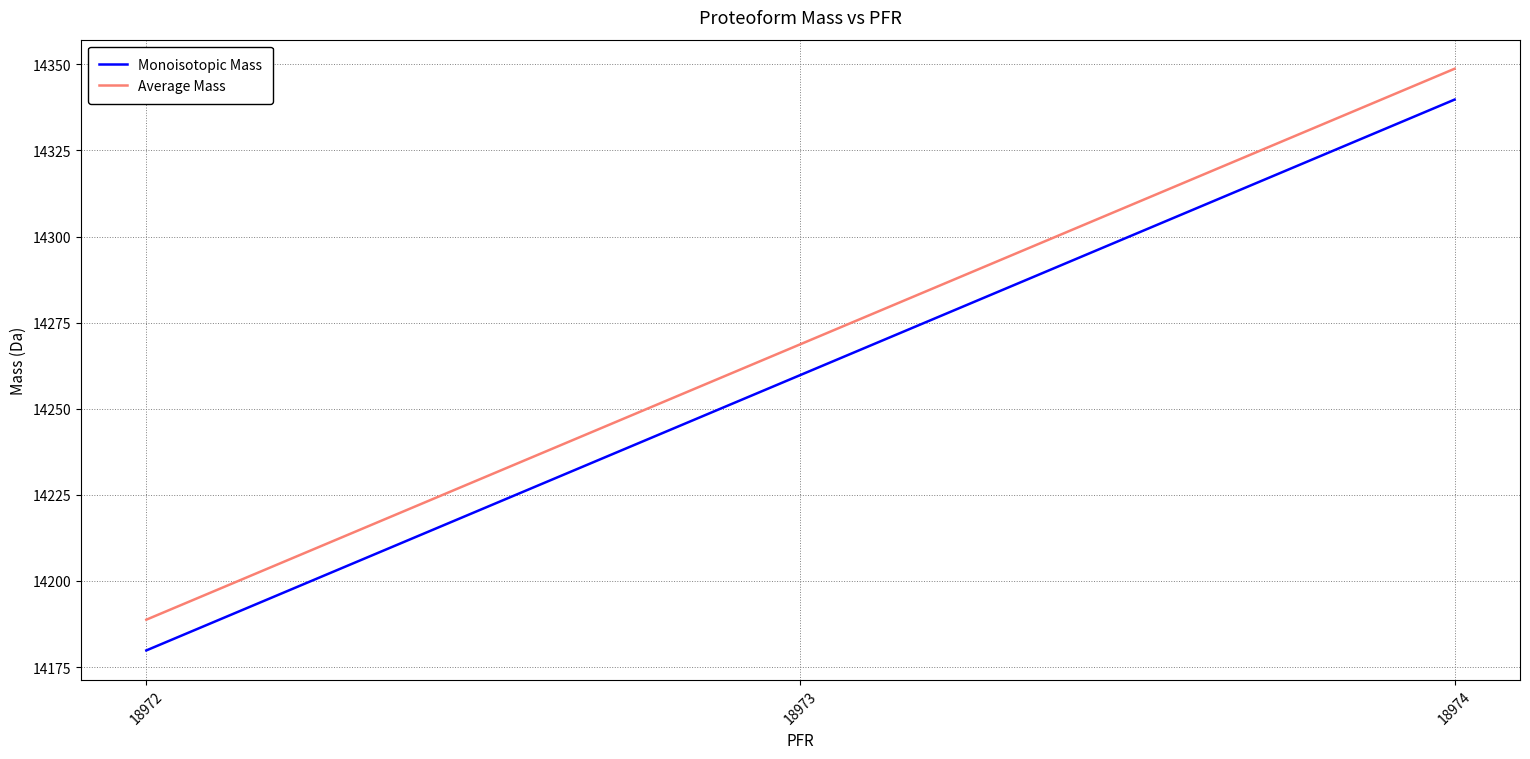

What is the difference between the highest and lowest values at 18973?

8.9